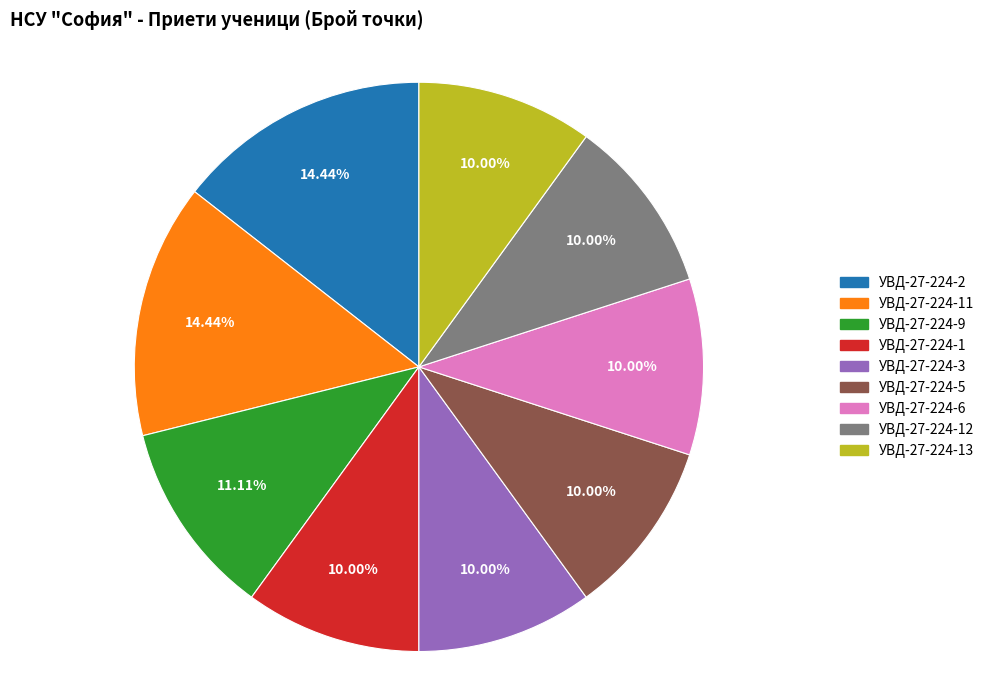

To the nearest percent, what portion does УВД-27-224-6 represent?

10%